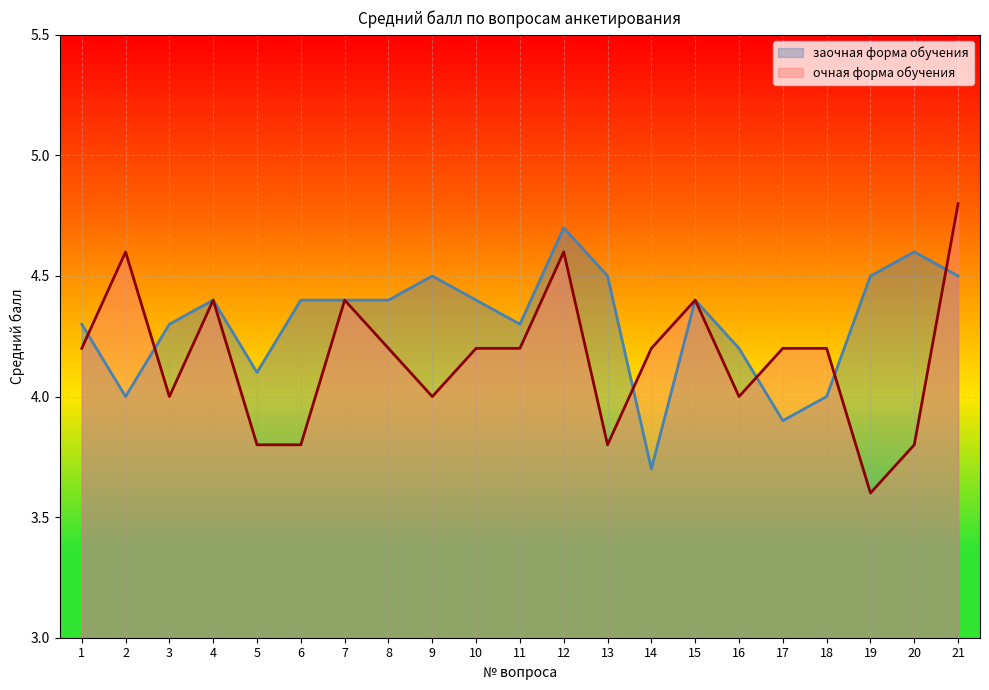

True or false: очная форма обучения has more than 0 interior local peaks.

True